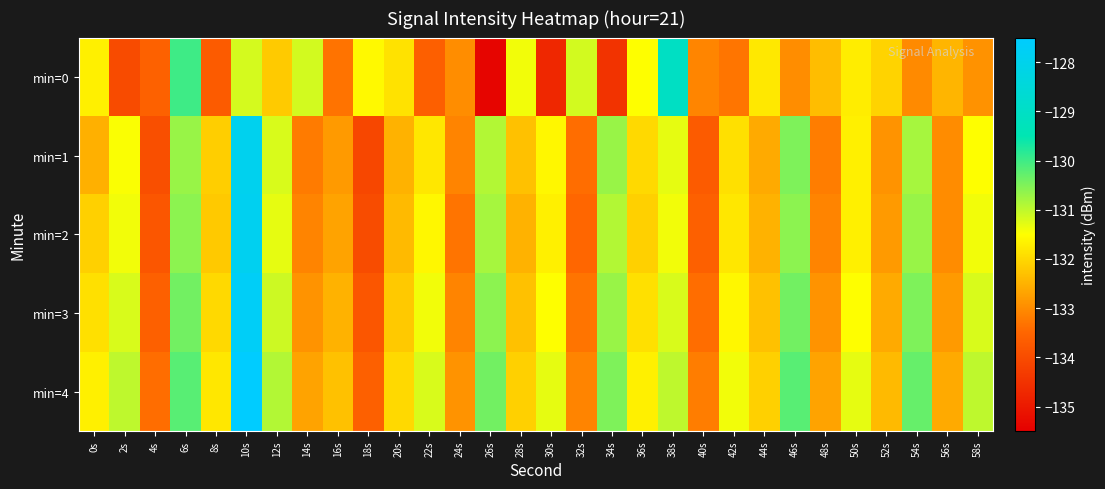

Which has a higher value, 46s or 20s?

20s